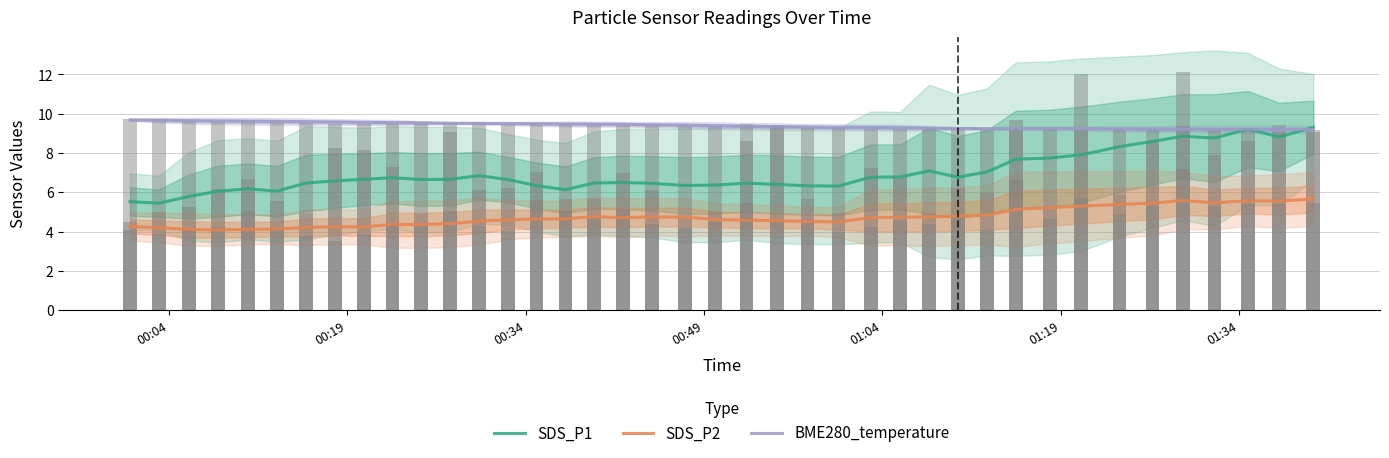

What is the minimum value for SDS_P1?

5.4